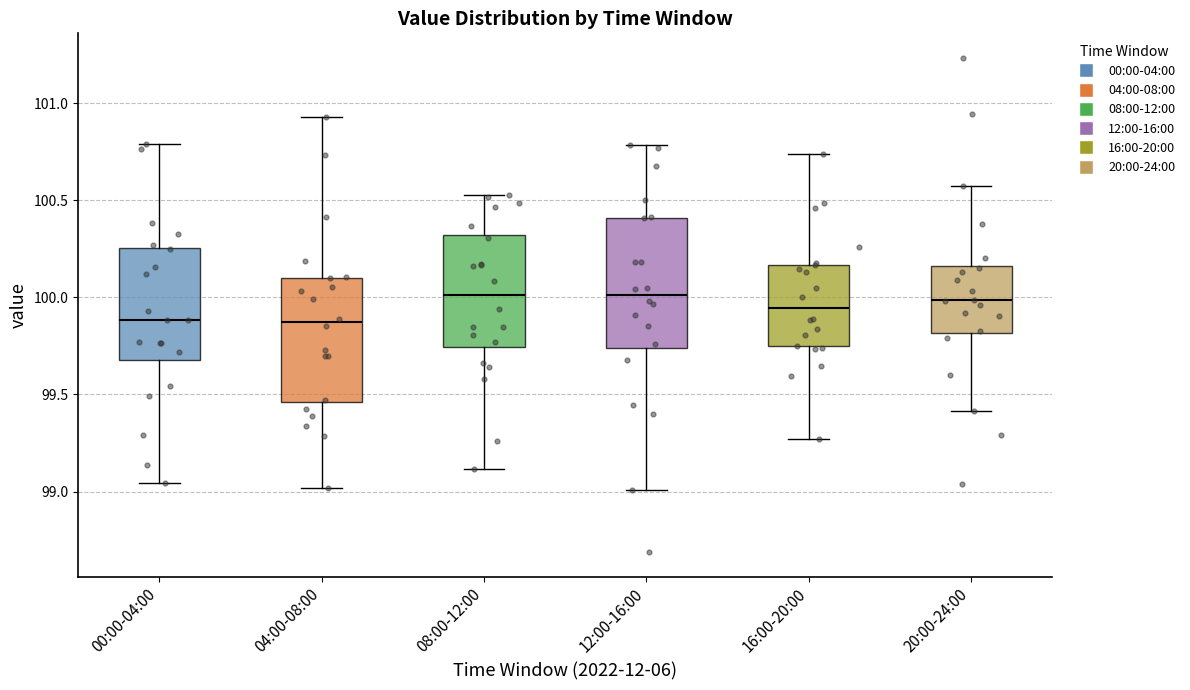

Where does the median line of the box for 16:00-20:00 sit on the y-axis? The values are not printed on the chart, so give them approximately, as read against the axis.

99.95